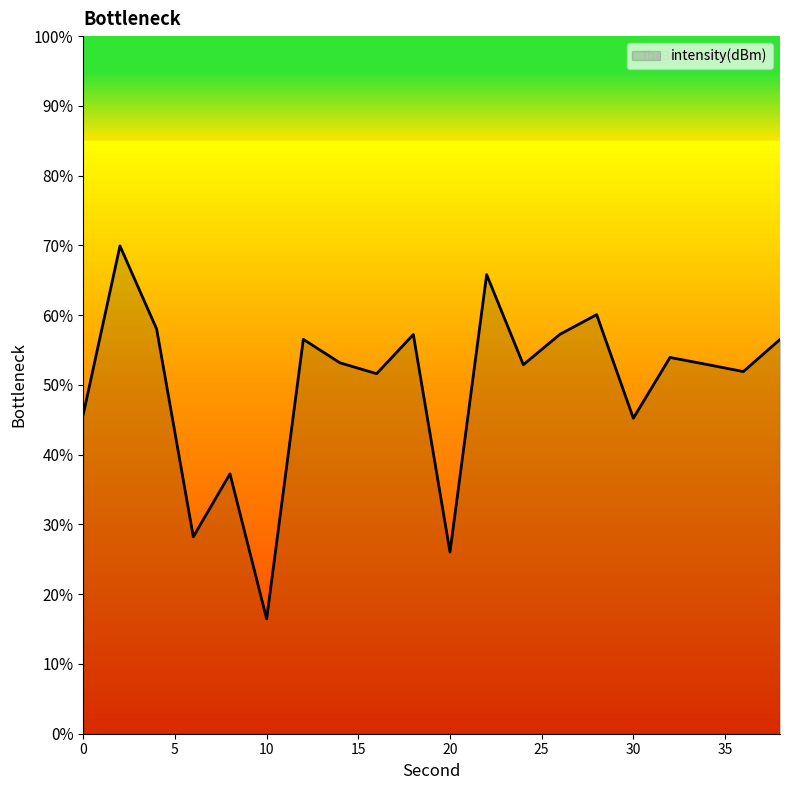

What is the greatest value displayed?

69.9